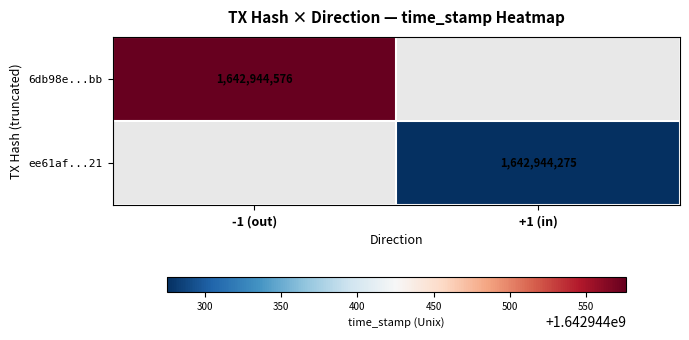

Reading left to right, list all the values displayed in this chart.

6db98e44abd9499d050f3da46b313153f9ba5bb: -1	1642944576
ee61afa297ccc7e40e635dc50a0fd6addb78f21: 1	1642944275